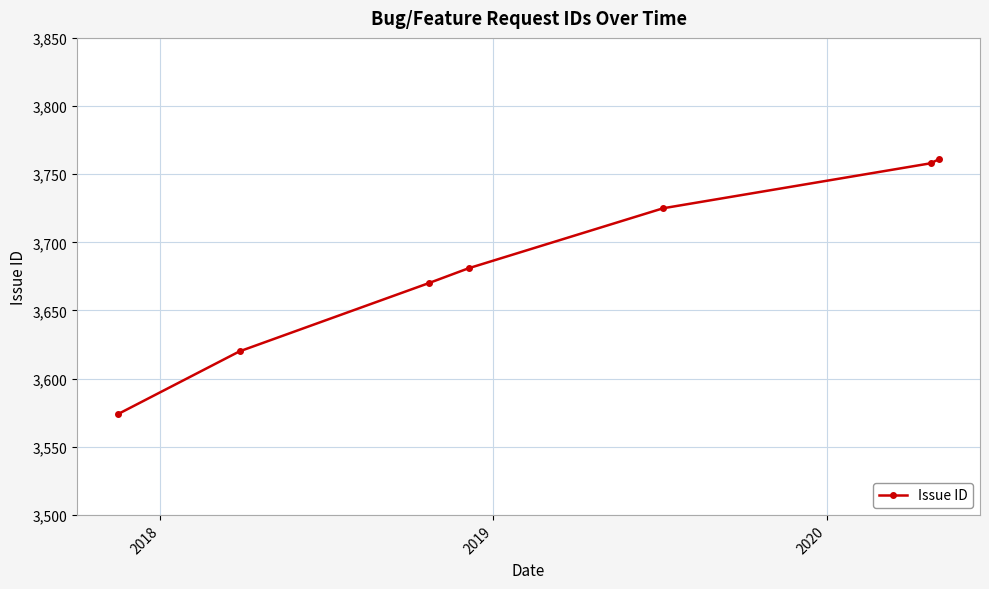

What is the value of the 4th point from the left?

3681